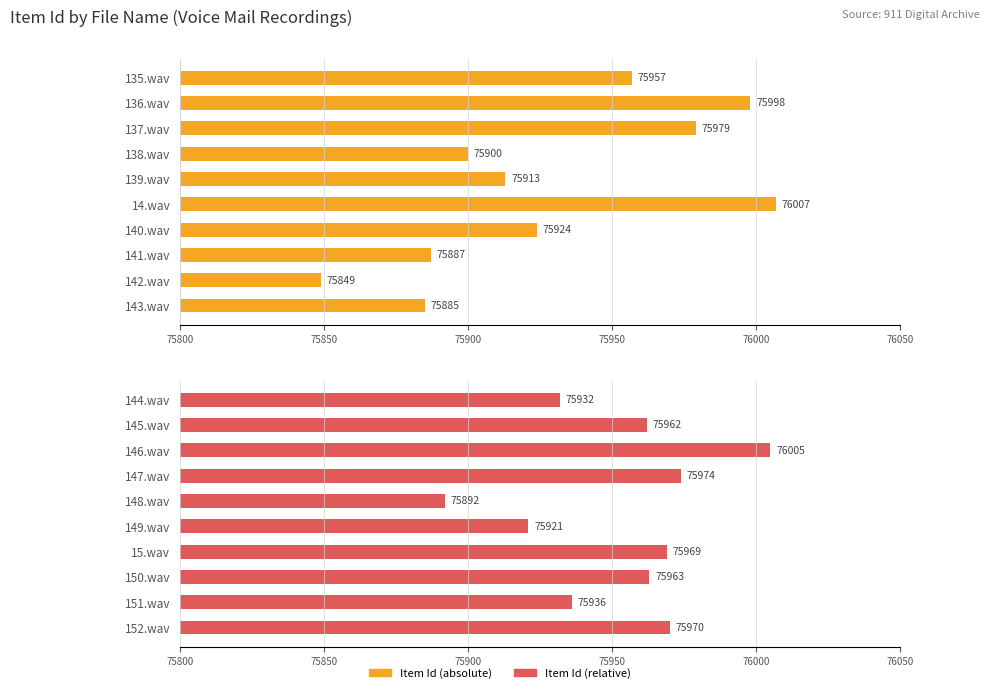

What are all the series names shown in the legend?

Item Id (absolute), Item Id (relative)